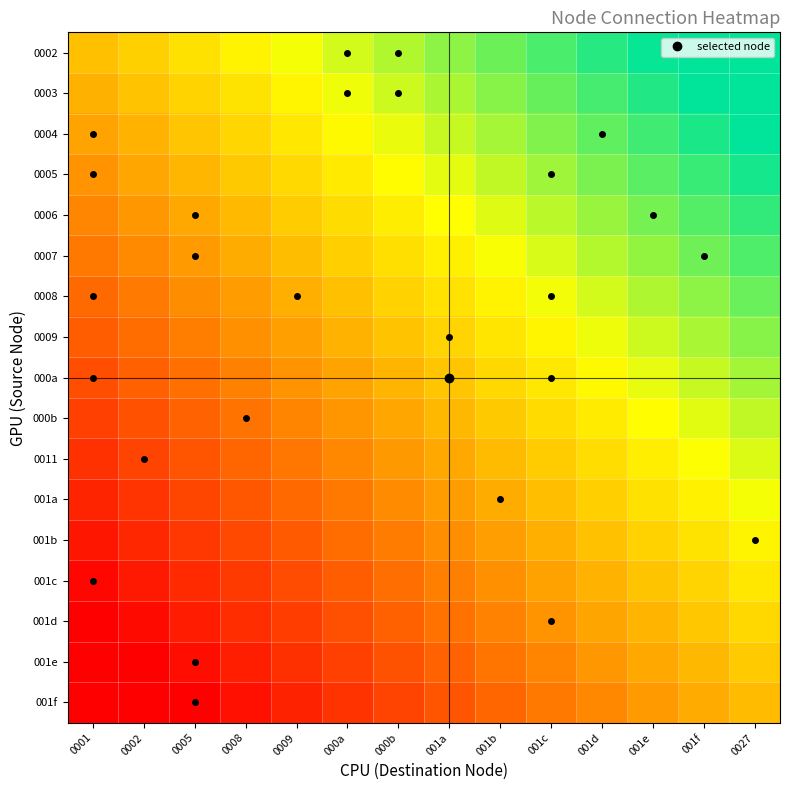

At which category is the sum across all series the highest?

0027